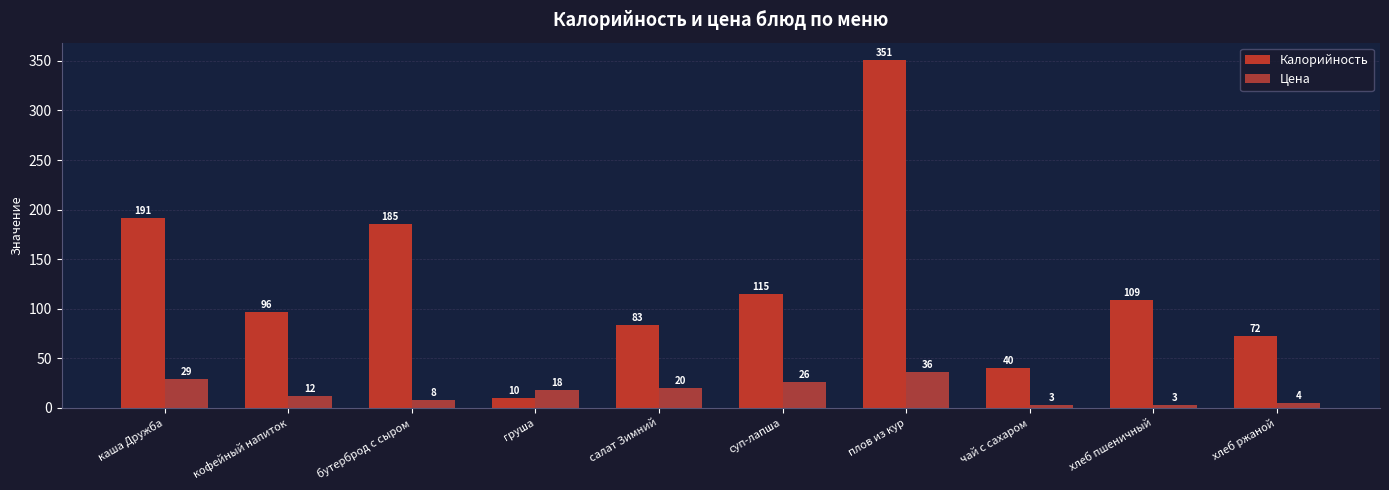

At which category is the sum across all series the highest?

плов из кур